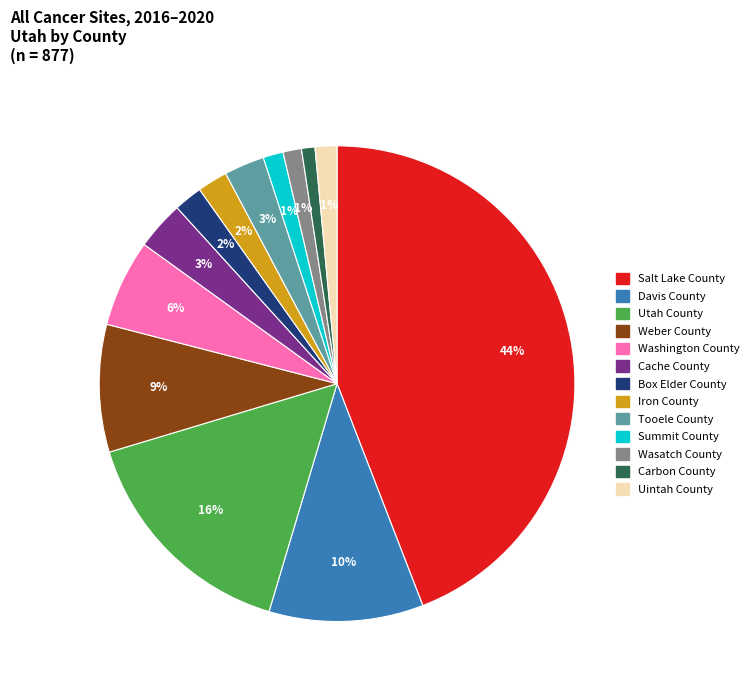

To the nearest percent, what percentage of the pie is Salt Lake County?

44%